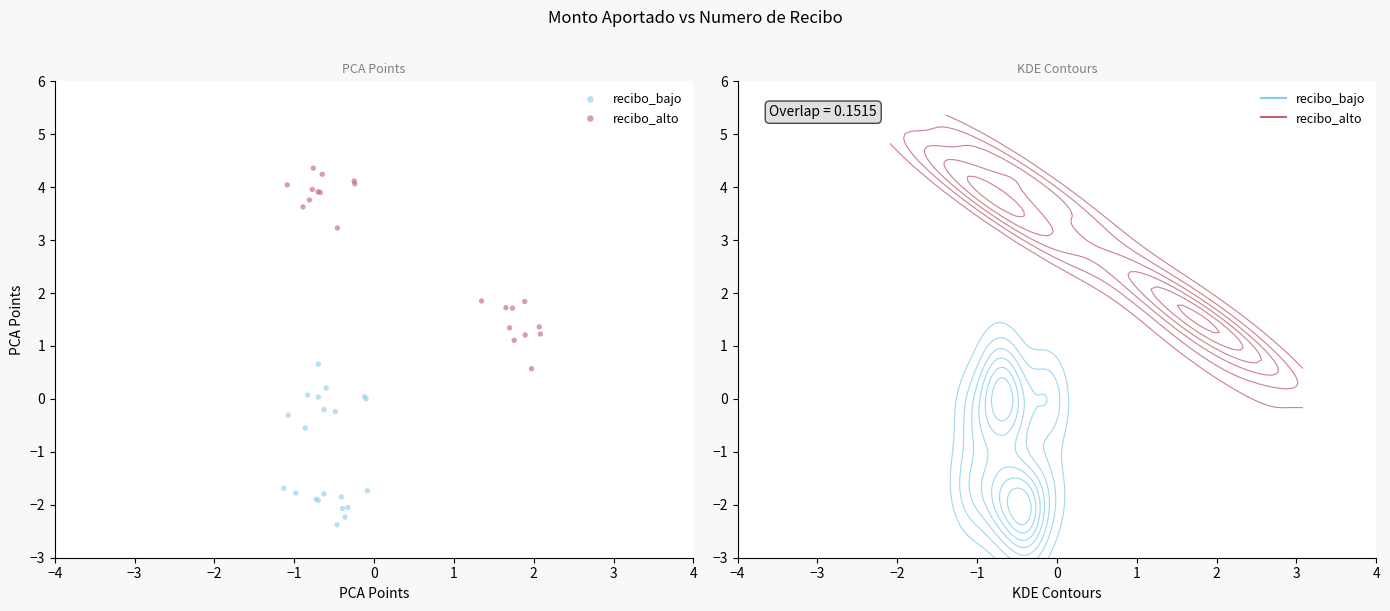

Which series has the widest spread of Y values?

recibo_alto